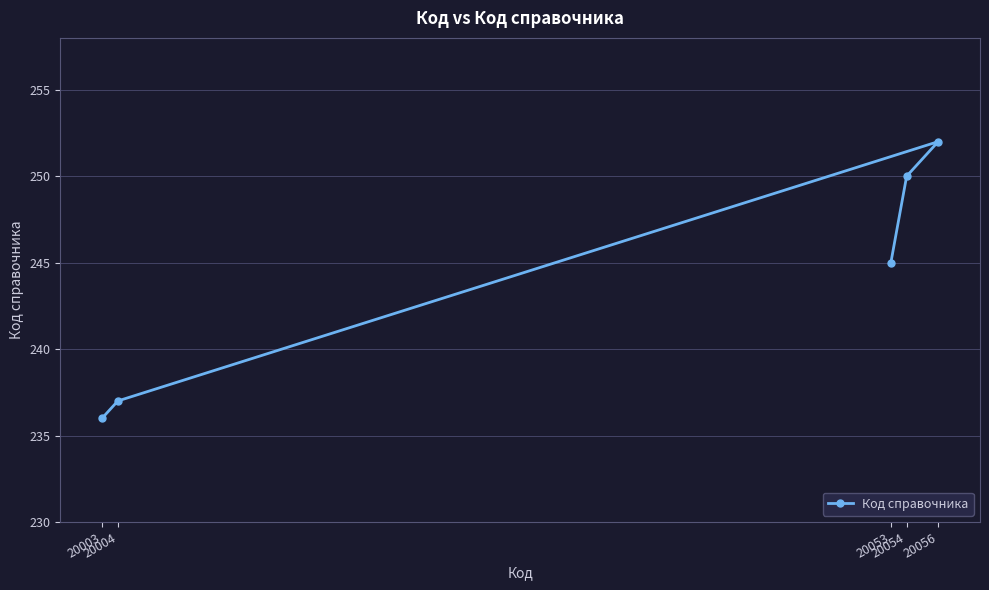

At which label is the value closest to 244?

20053